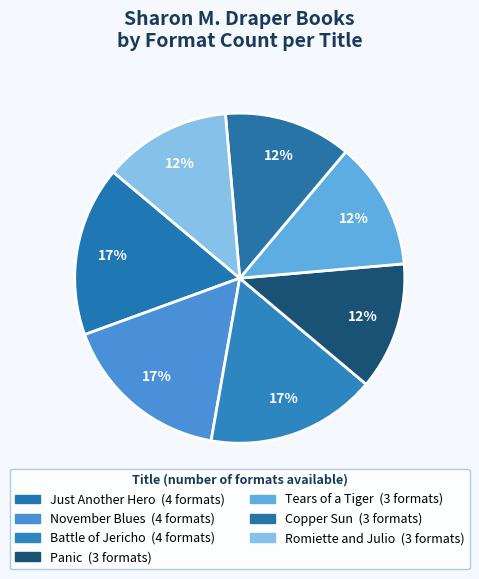

Which category has the biggest portion of the pie?

Just Another Hero